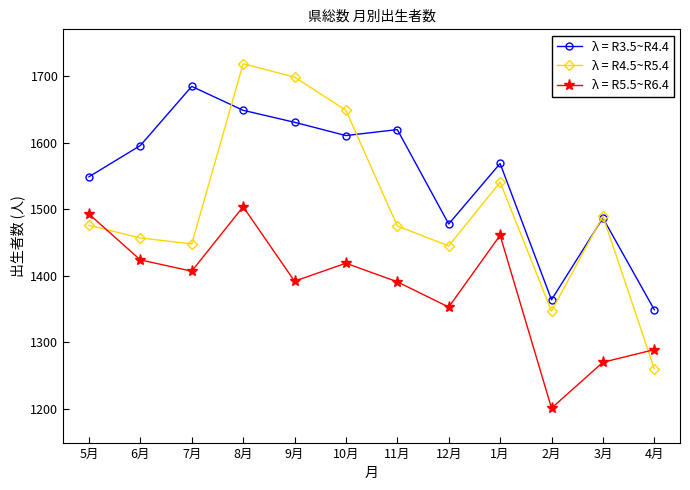

What is the sum of all λ = R4.5~R5.4 values?

18006